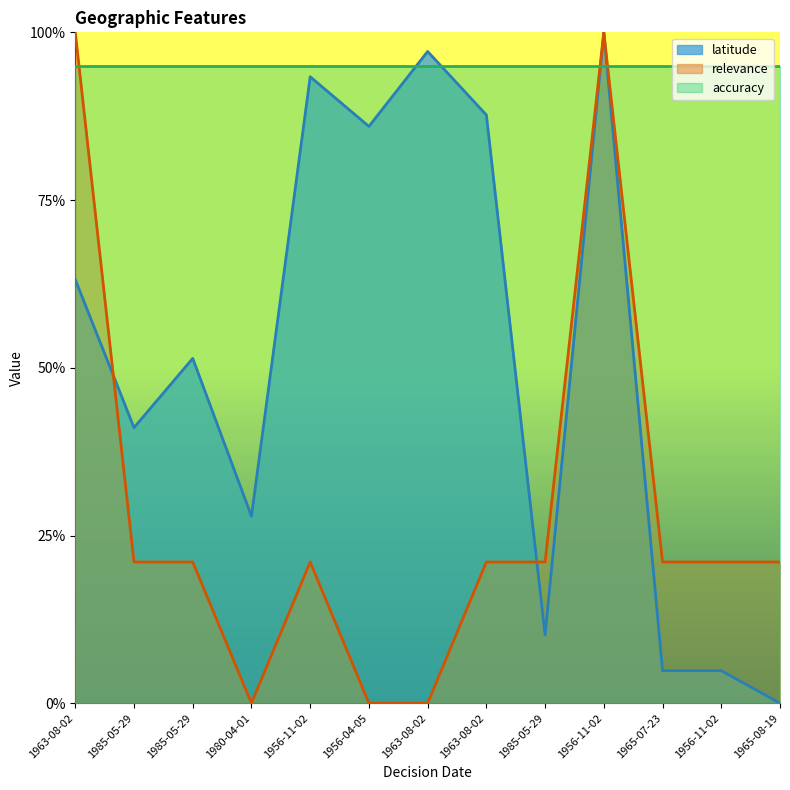

True or false: latitude and relevance cross at least once.

True